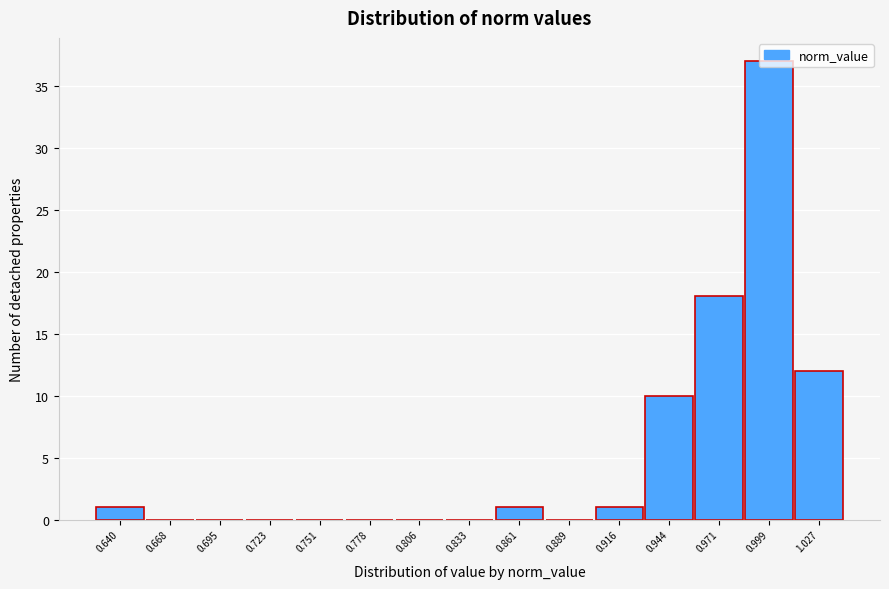

What is the sum of all values?

80